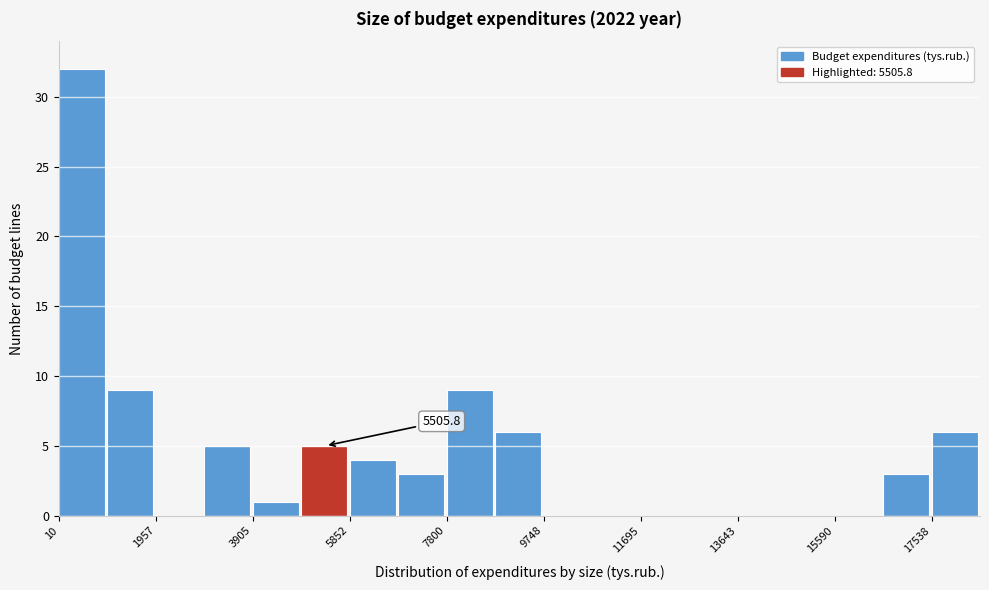

Which range on the x-axis has the tallest bar?

0 to 1000